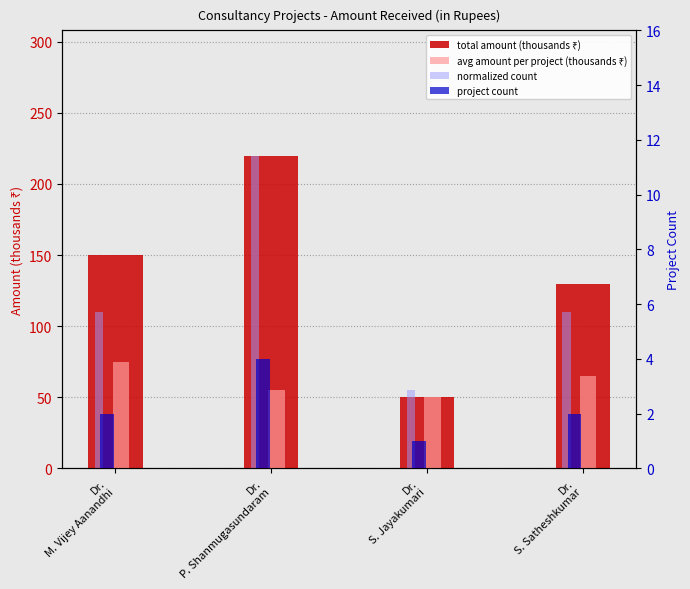

True or false: normalized count has a value of 220 at Dr.
P. Shanmugasundaram.

True